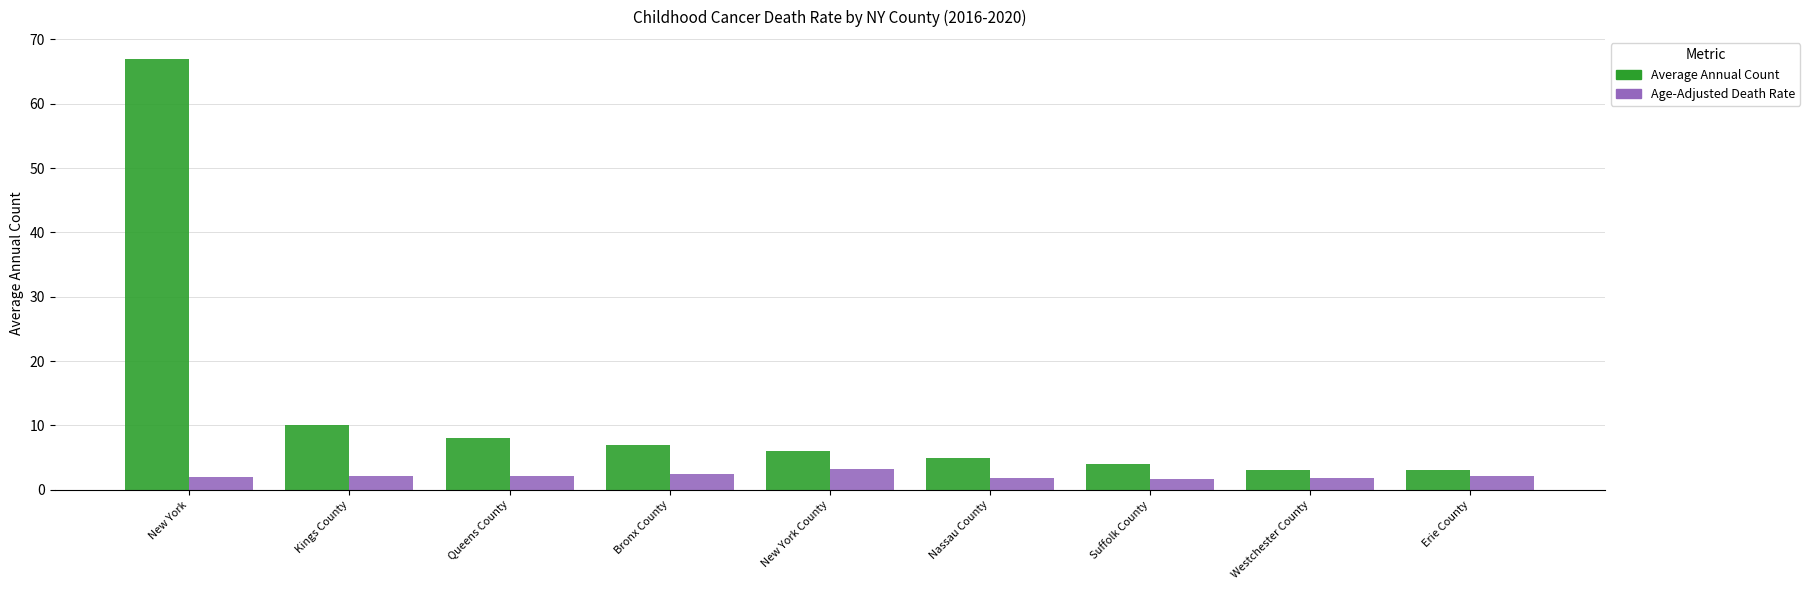

Read the Age-Adjusted Death Rate value at Suffolk County.

1.7